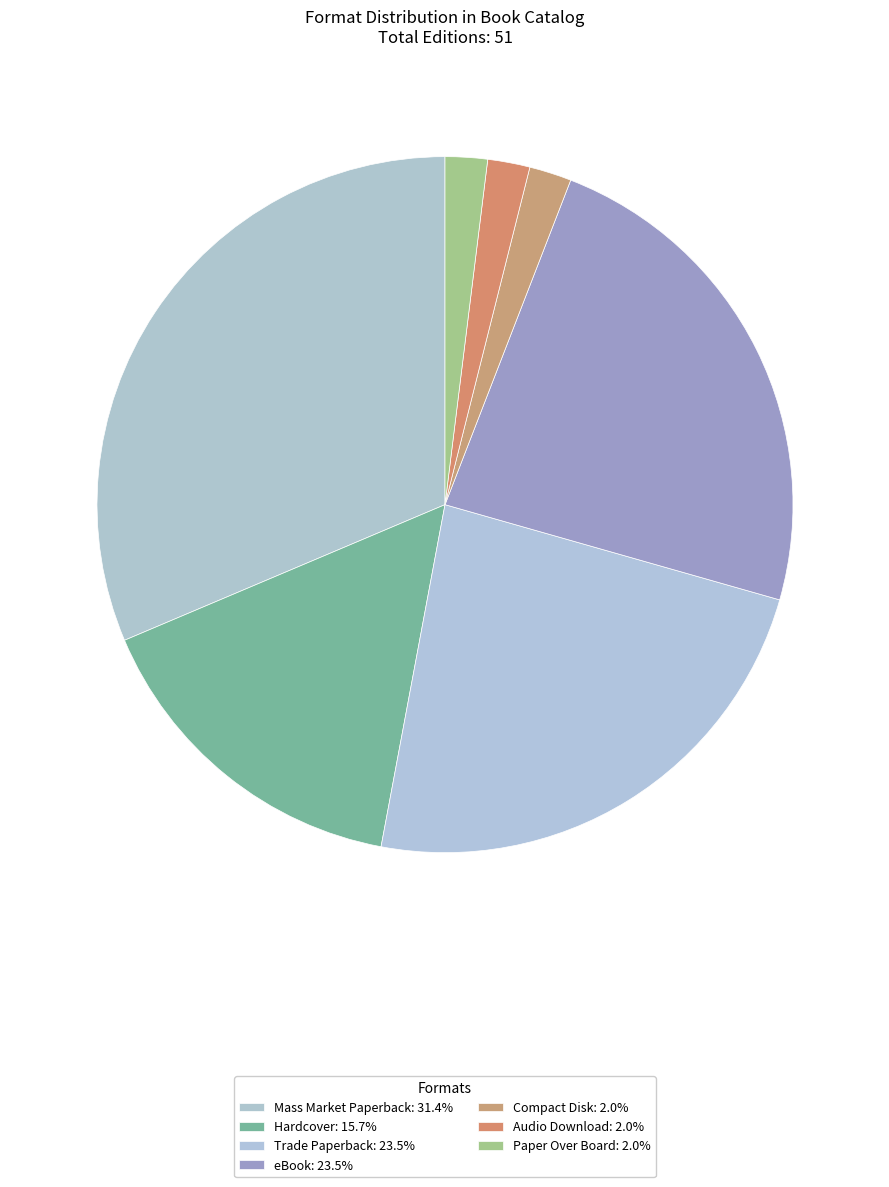

Is there any slice that represents more than half of the pie?

No